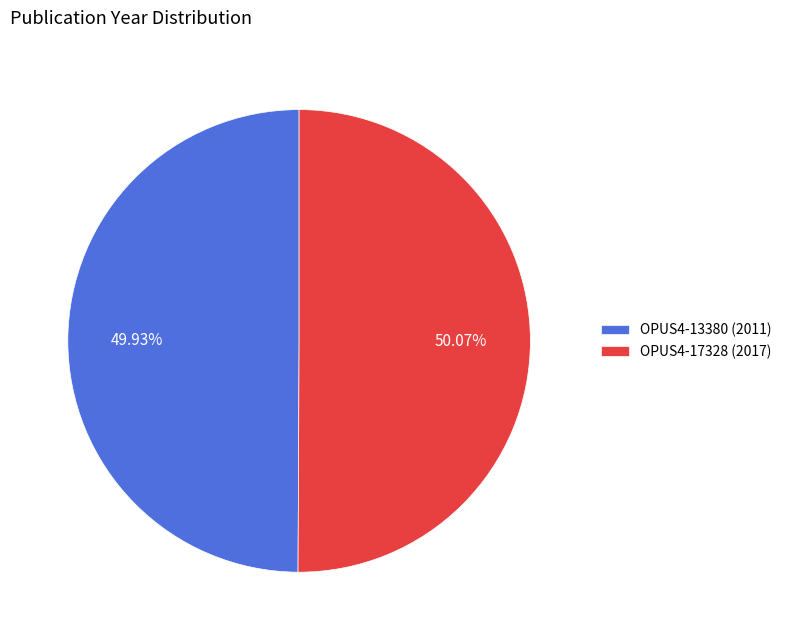

Combined, do OPUS4-13380 (2011) and OPUS4-17328 (2017) account for over 50%?

Yes